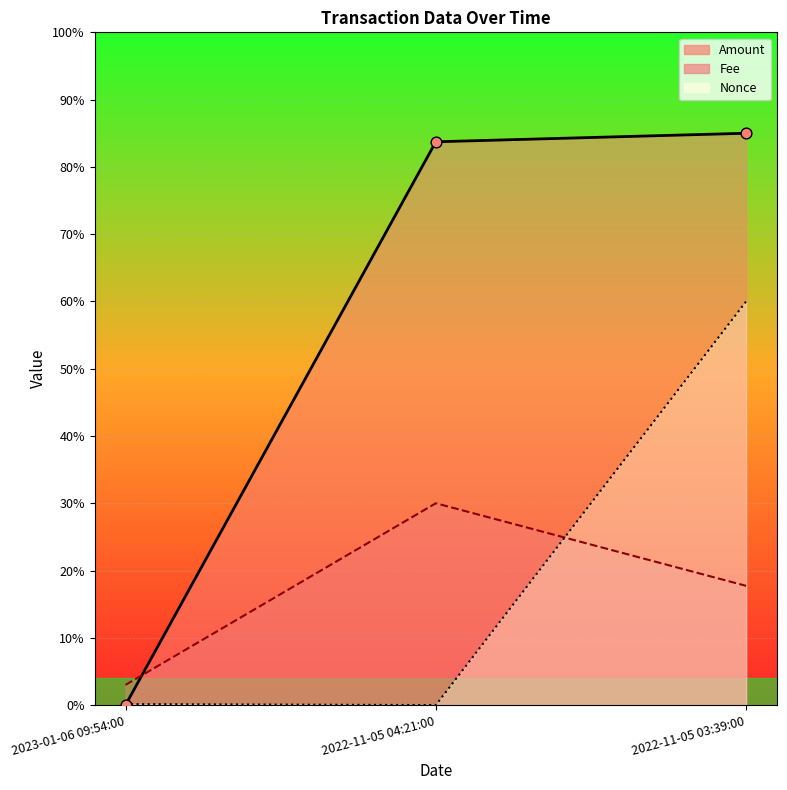

Between 2022-11-05 03:39:00 and 2023-01-06 09:54:00, which is larger?

2022-11-05 03:39:00